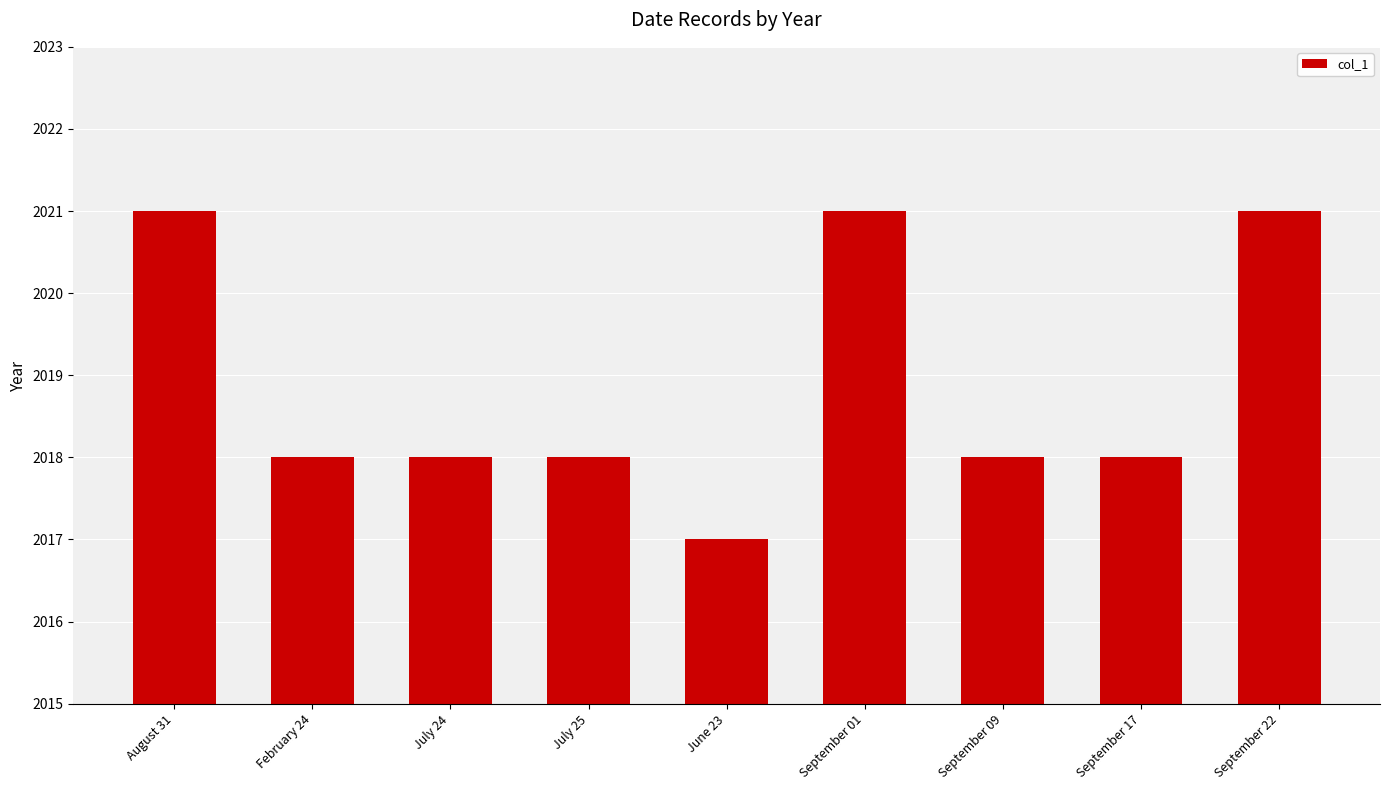

How many values are between 2018 and 2021?

8